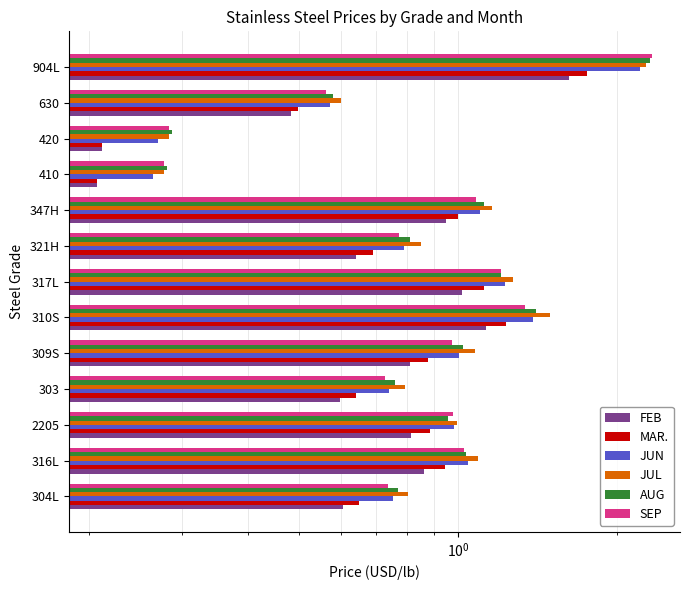

What is the label of the 5th bar from the right?

347H